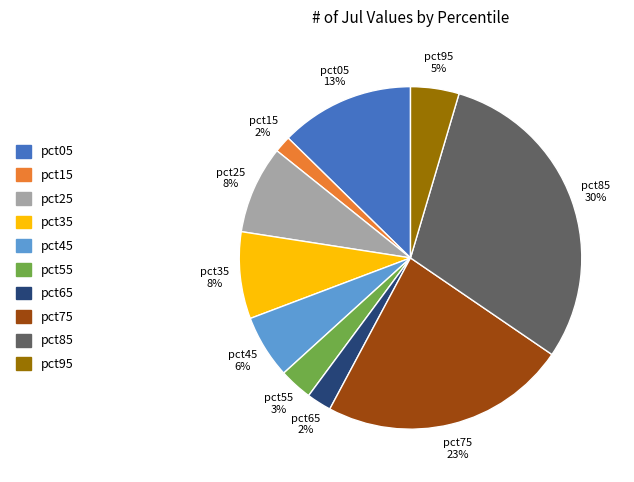

Which slice is the largest?

pct85